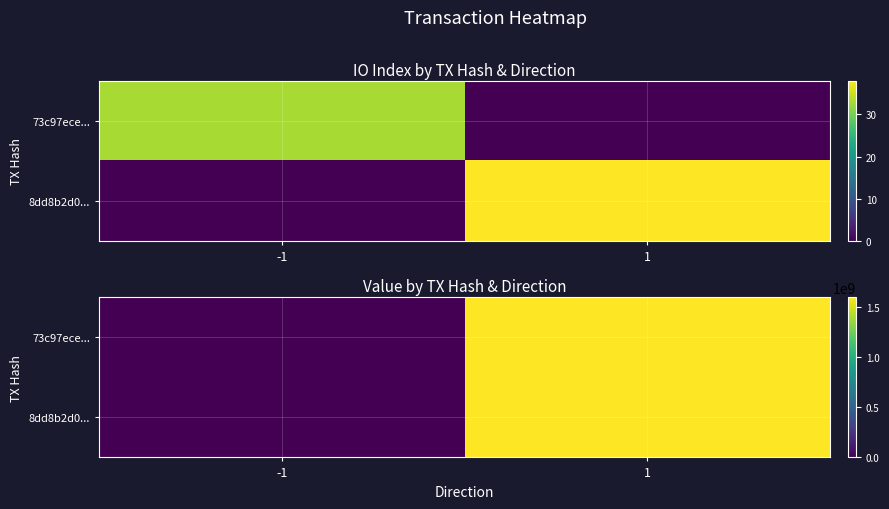

What is the difference between the 73c97ece... values at -1 and 1?

1600311177.0